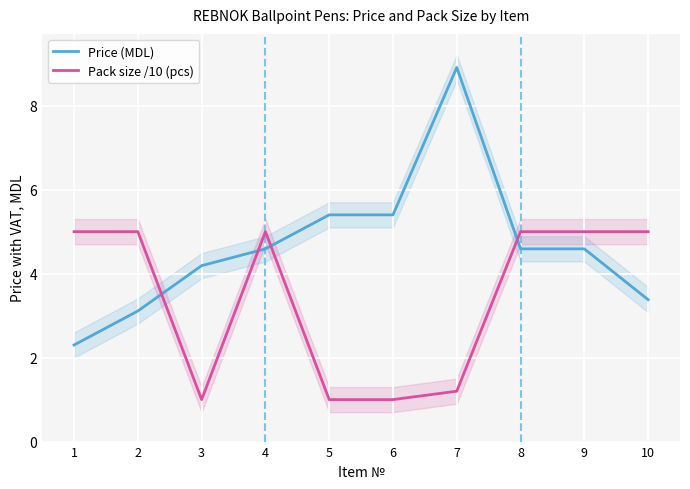

What is the average value of the Pack size /10 (pcs) series?

3.4